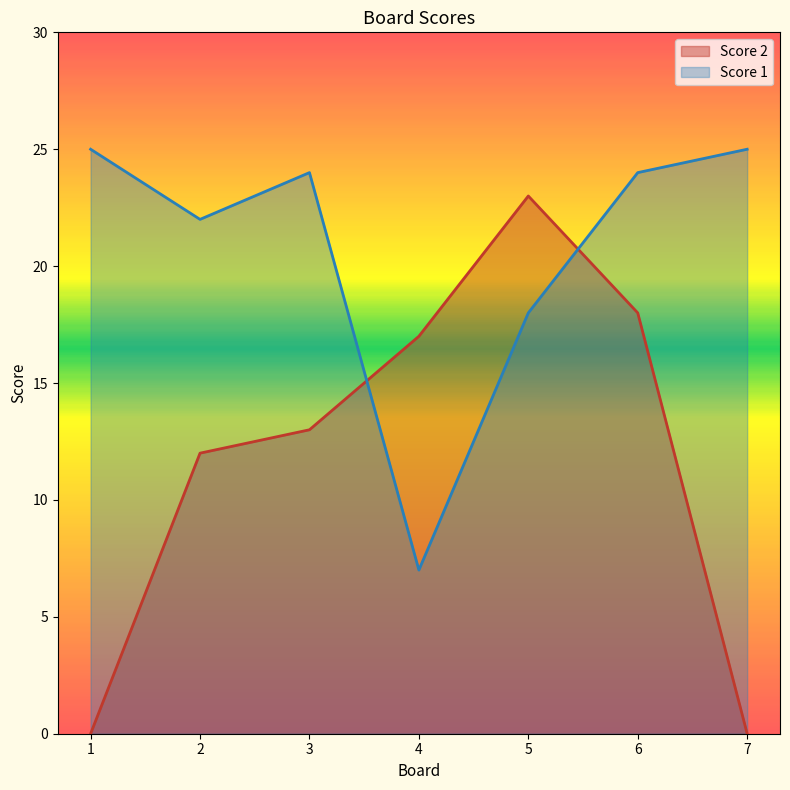

How many intersections are there between Score 1 and Score 2?

2